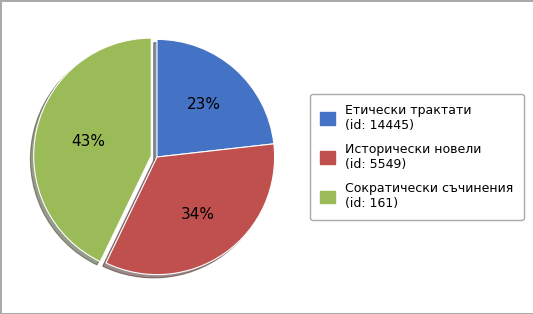

Is the sum of Етически трактати (id: 14445) and Исторически новели (id: 5549) greater than half?

Yes